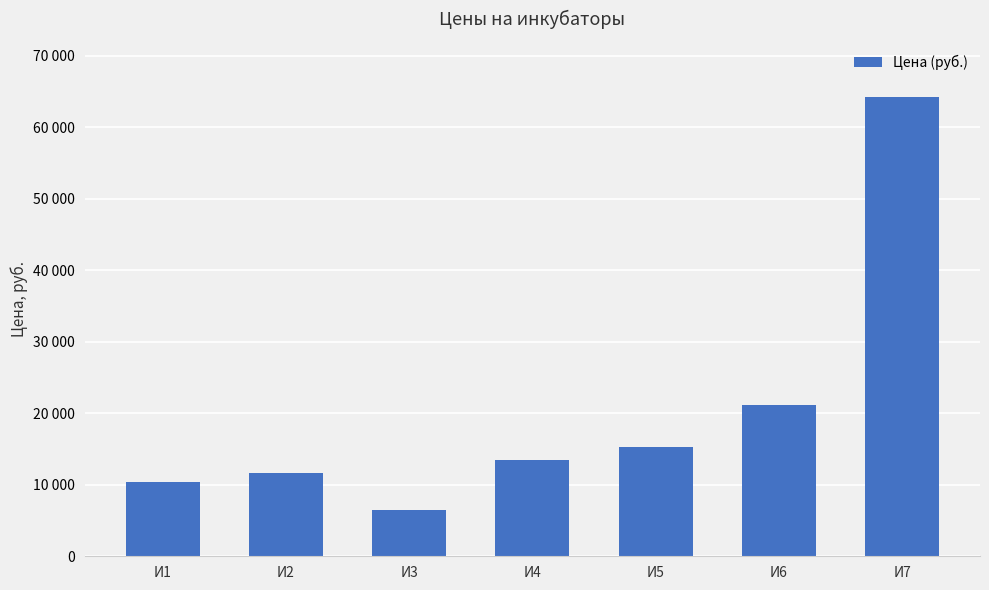

Rank the categories by value from highest to lowest.

И7, И6, И5, И4, И2, И1, И3